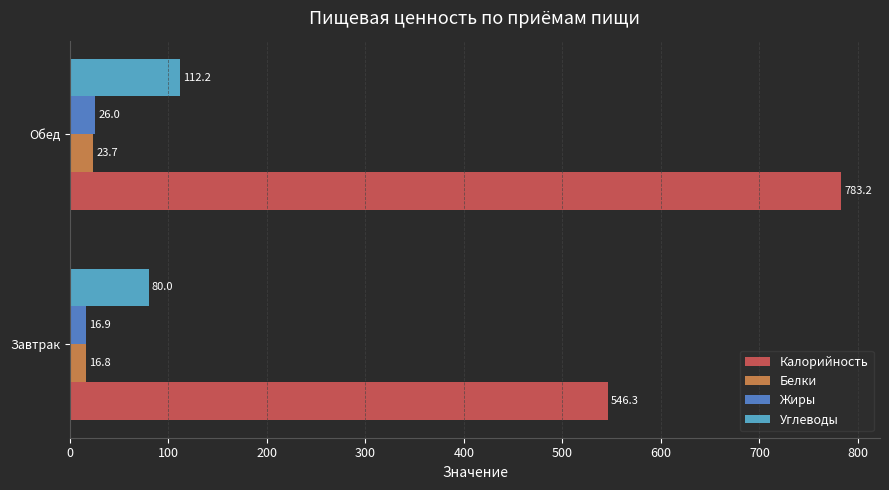

How many data points does each series have?

2